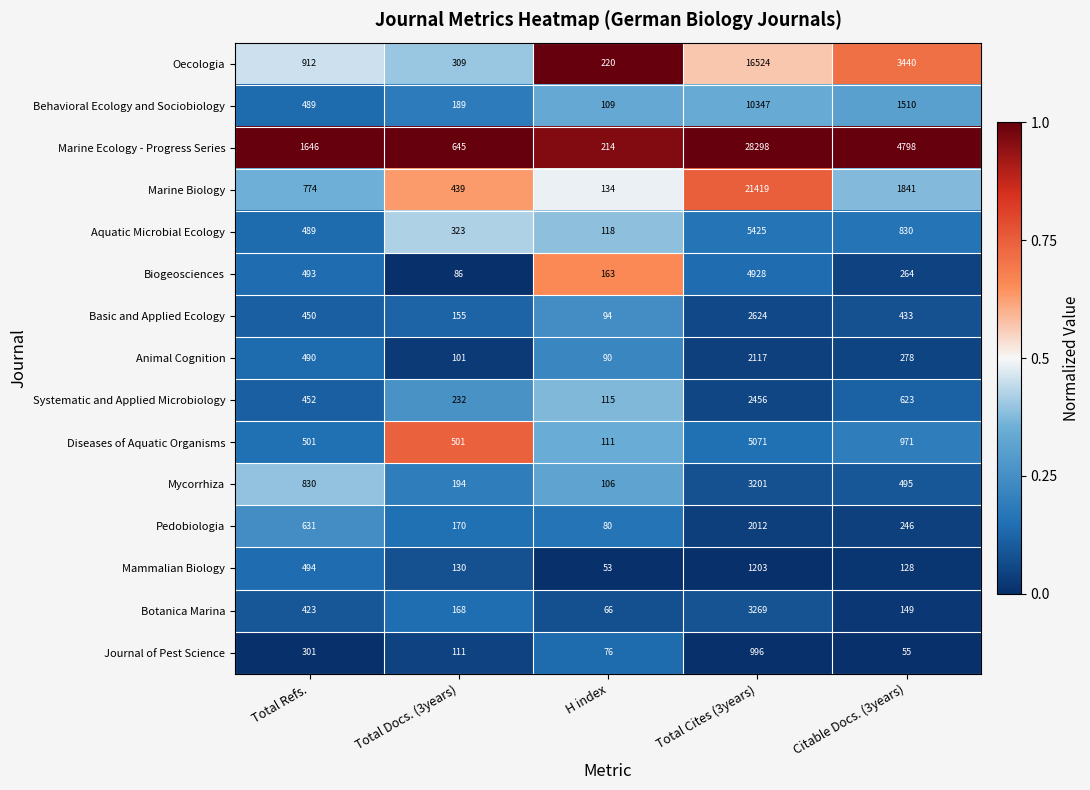

What is the spread (max minus min) of values at Total Refs.?

1345